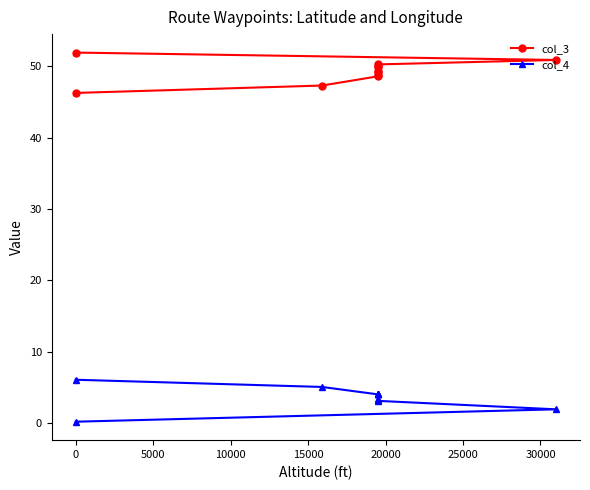

Is the value of col_3 at 25000 greater than the value of col_4 at 15000?

Yes